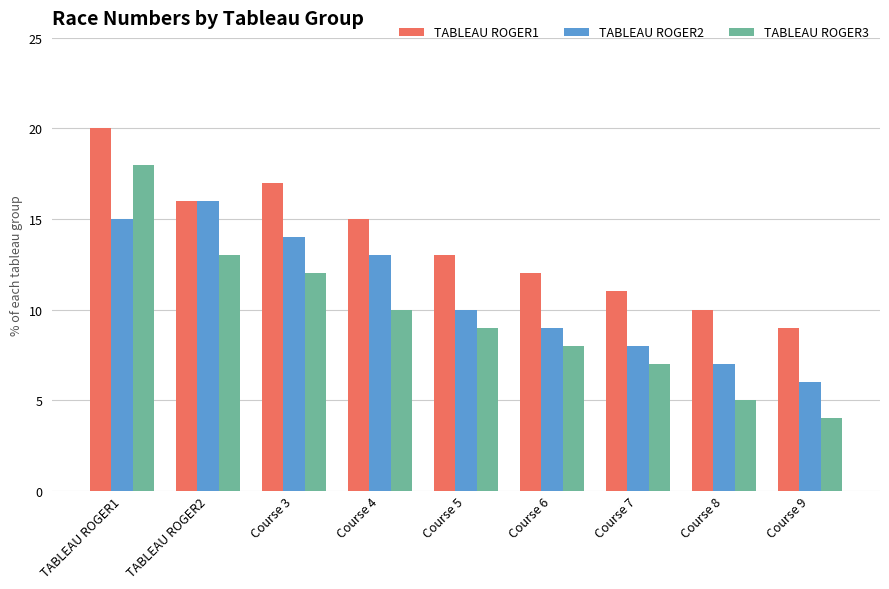

Read the TABLEAU ROGER2 value at Course 7, to the nearest 10.

10